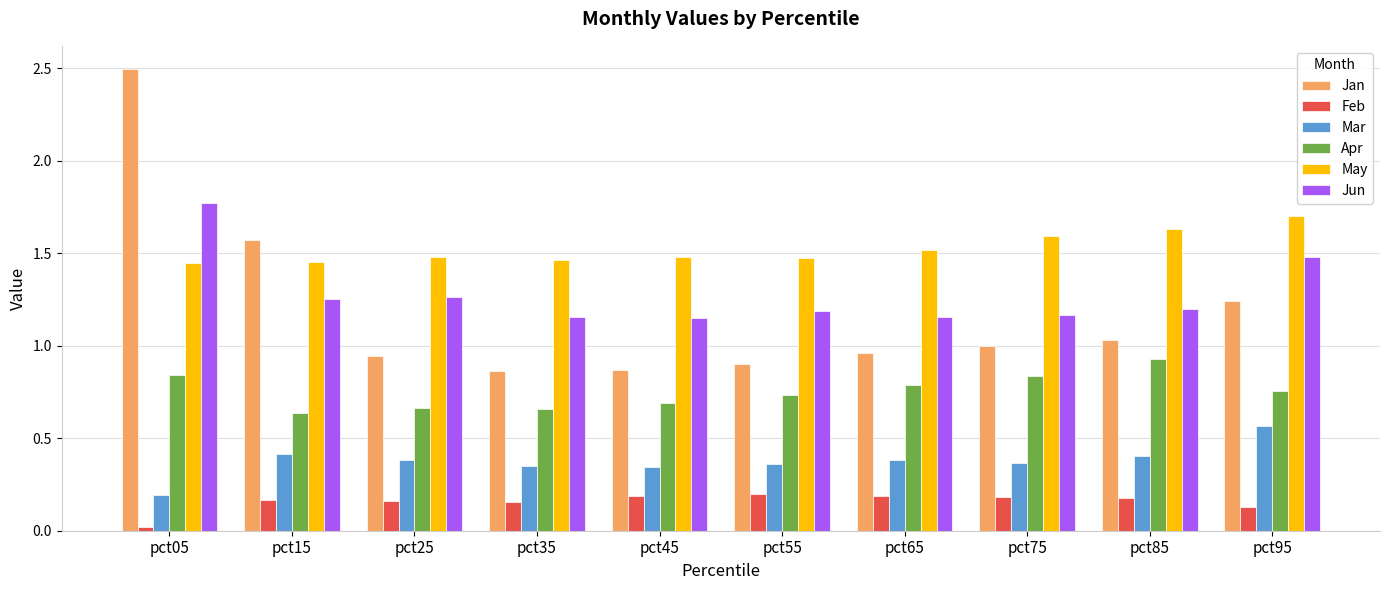

The May series shows 1.1 at pct85. True or false?

False